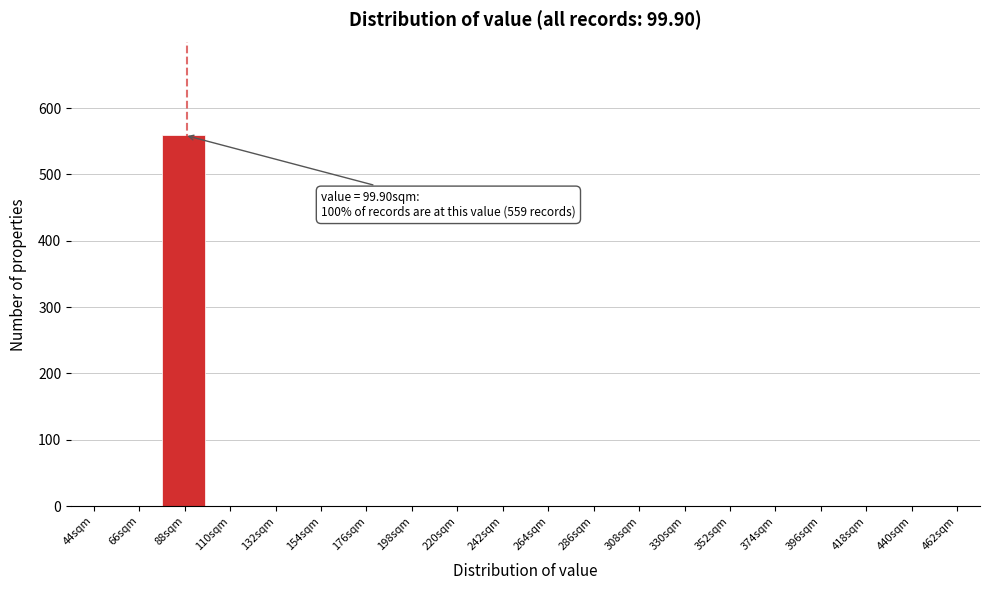

Reading right to left, transcribe all the data shown in this chart.

462sqm=0	440sqm=0	418sqm=0	396sqm=0	374sqm=0	352sqm=0	330sqm=0	308sqm=0	286sqm=0	264sqm=0	242sqm=0	220sqm=0	198sqm=0	176sqm=0	154sqm=0	132sqm=0	110sqm=0	88sqm=559	66sqm=0	44sqm=0